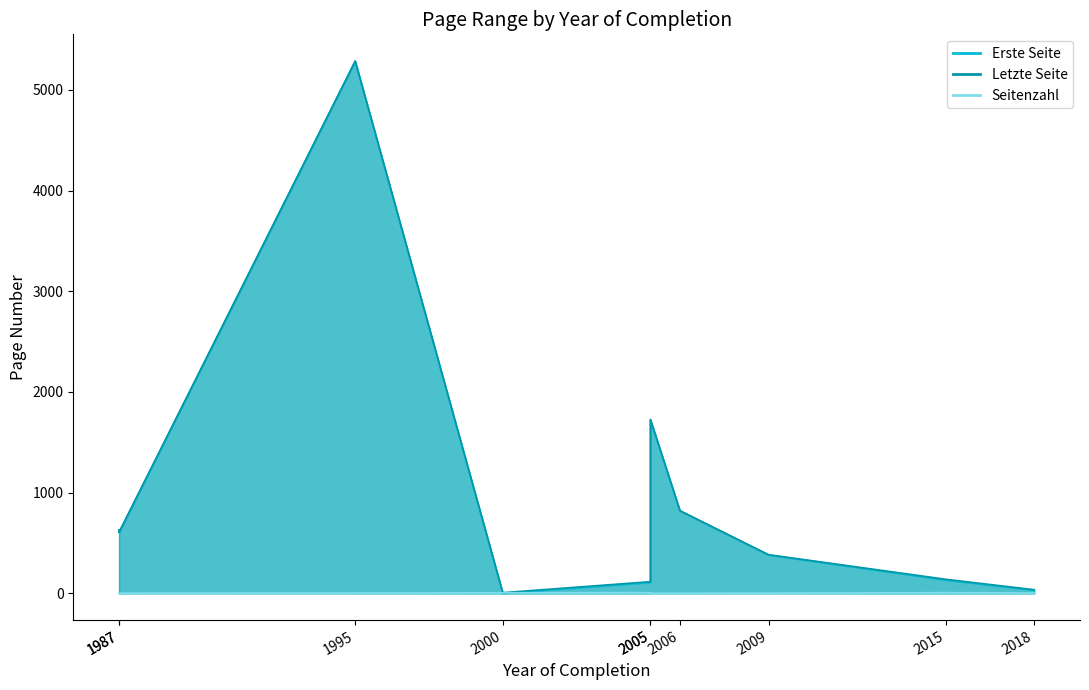

How many intersections are there between Erste Seite and Seitenzahl?

1